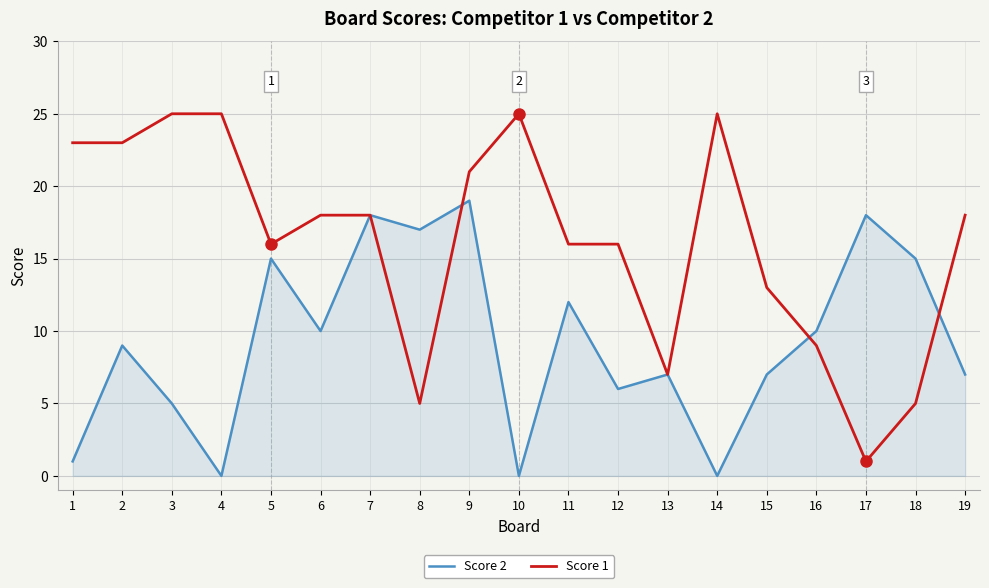

True or false: Score 2 and Score 1 intersect in this chart.

True